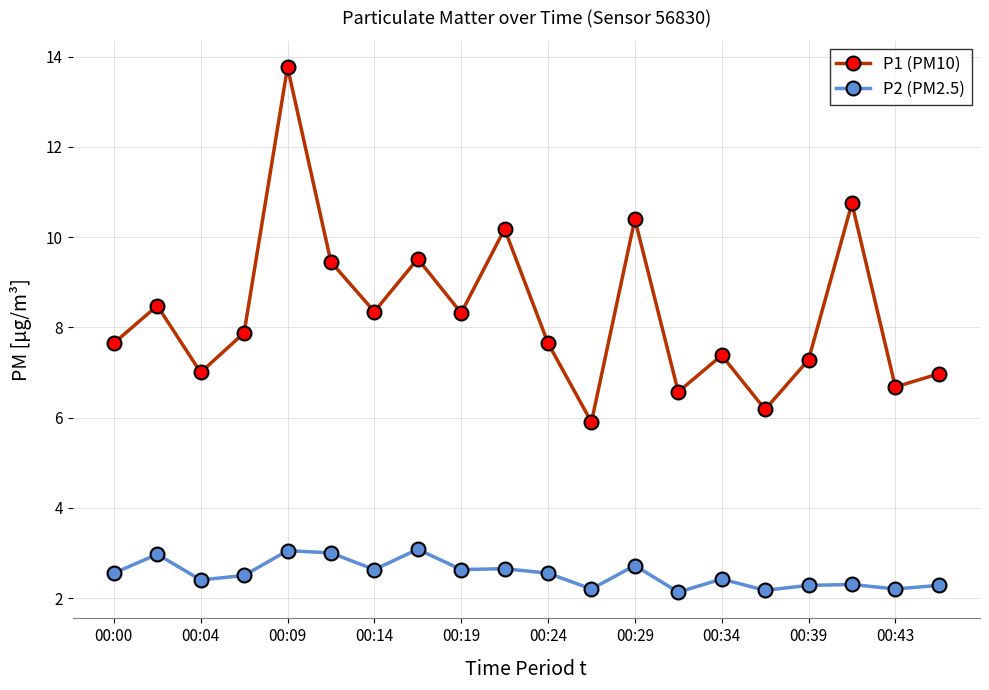

Which series has the largest range (max minus min)?

P1 (PM10)